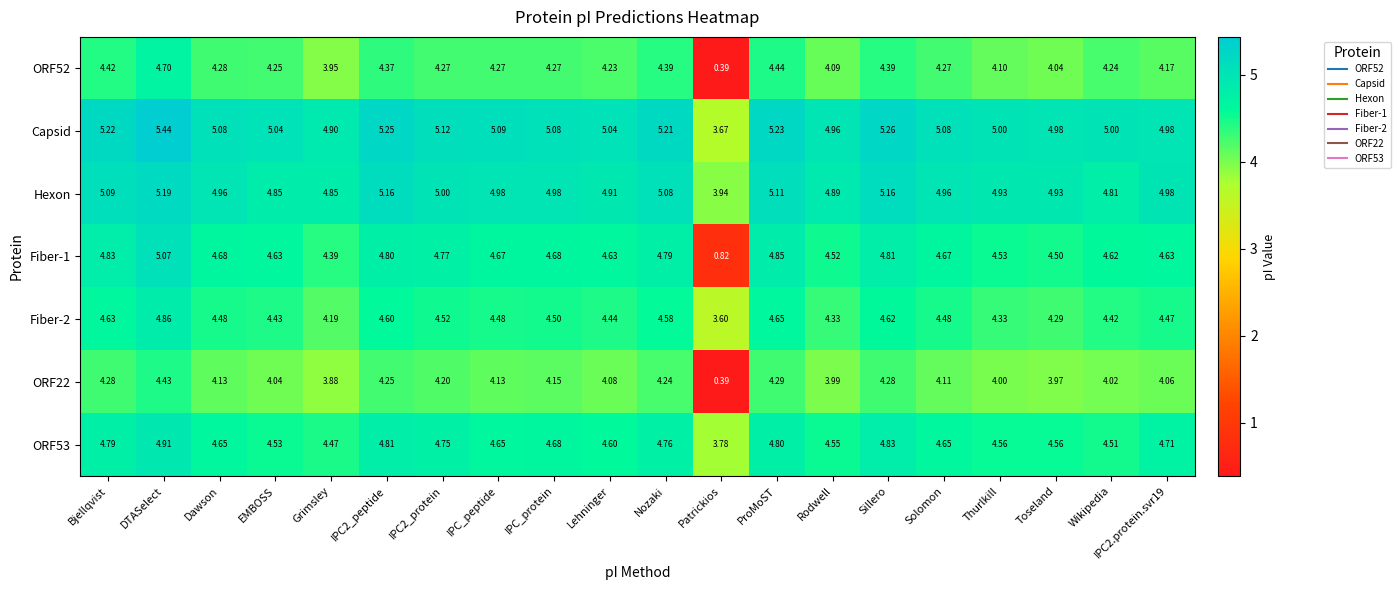

At which category is the sum across all series the highest?

DTASelect